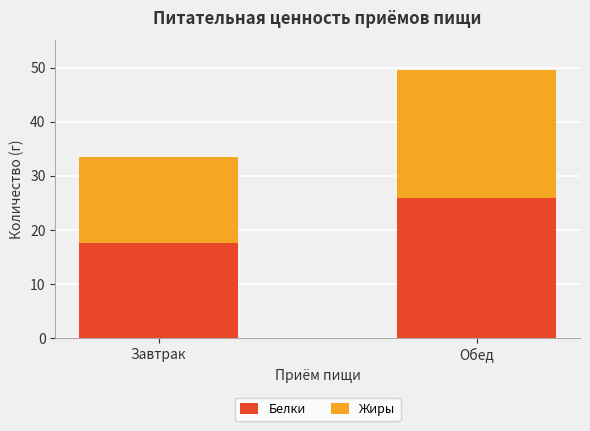

What is the highest value of the Белки series?

25.9